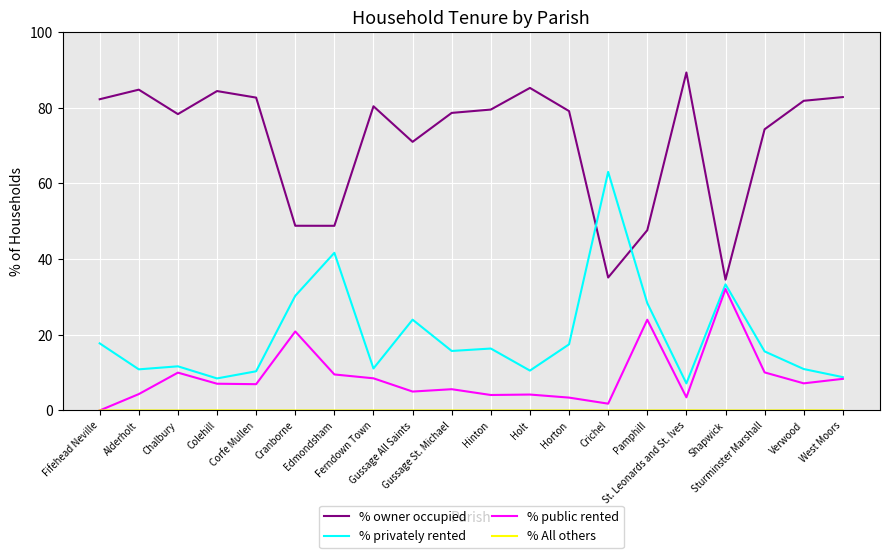

What is the greatest value displayed?

89.3